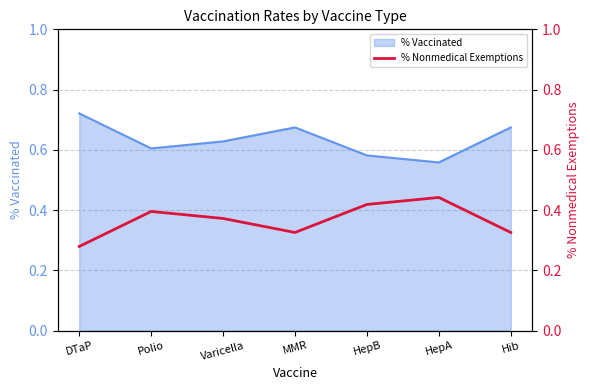

What position from the left is MMR?

4